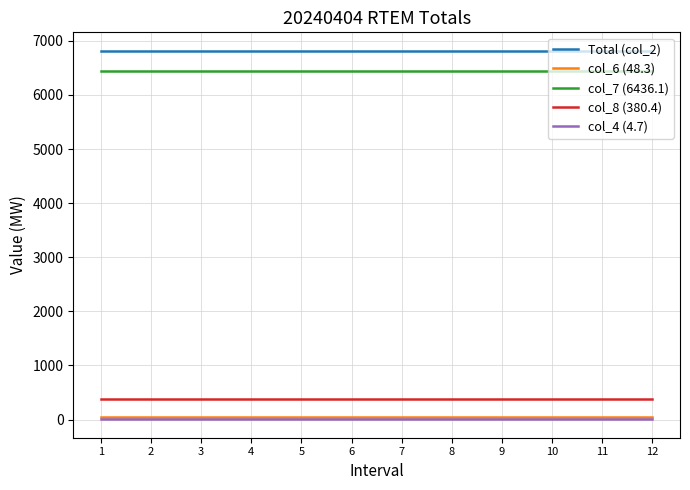

Does the chart have visible grid lines?

Yes